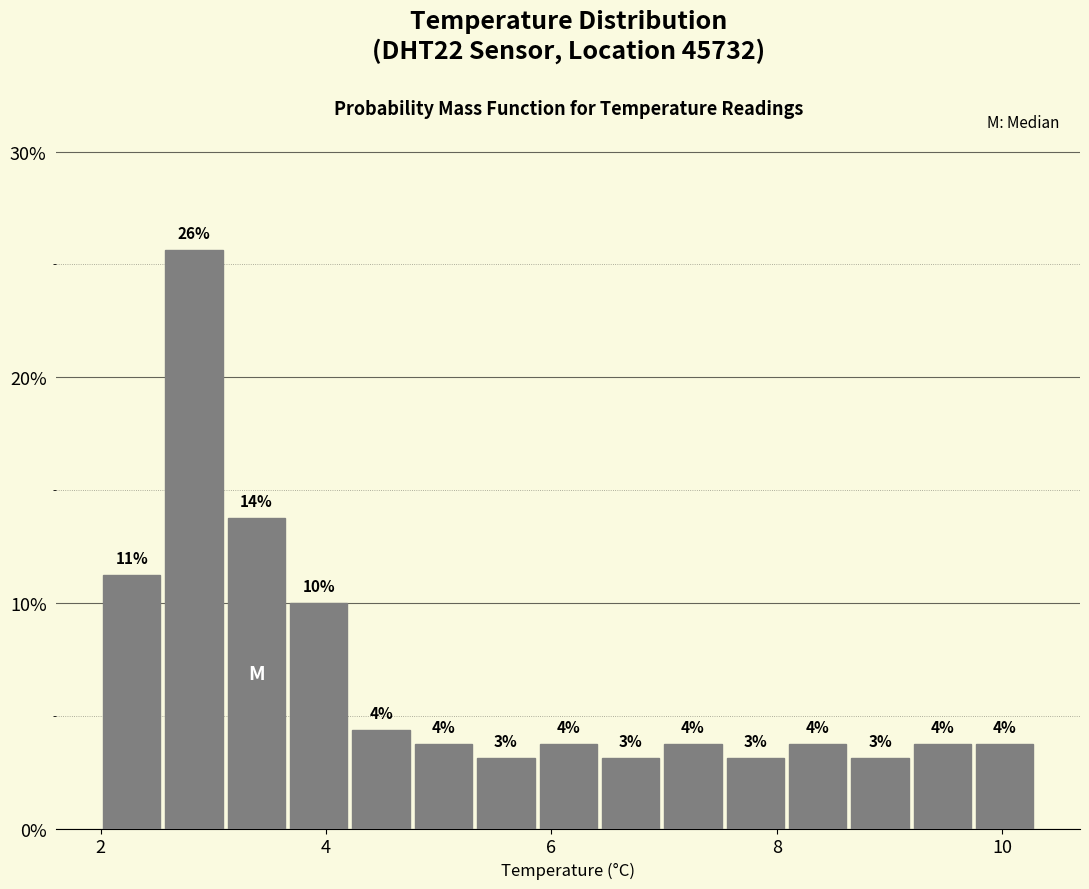

Around what value on the x-axis is the tallest bar? Give the approximate position of its centre, as read against the axis.

2.8